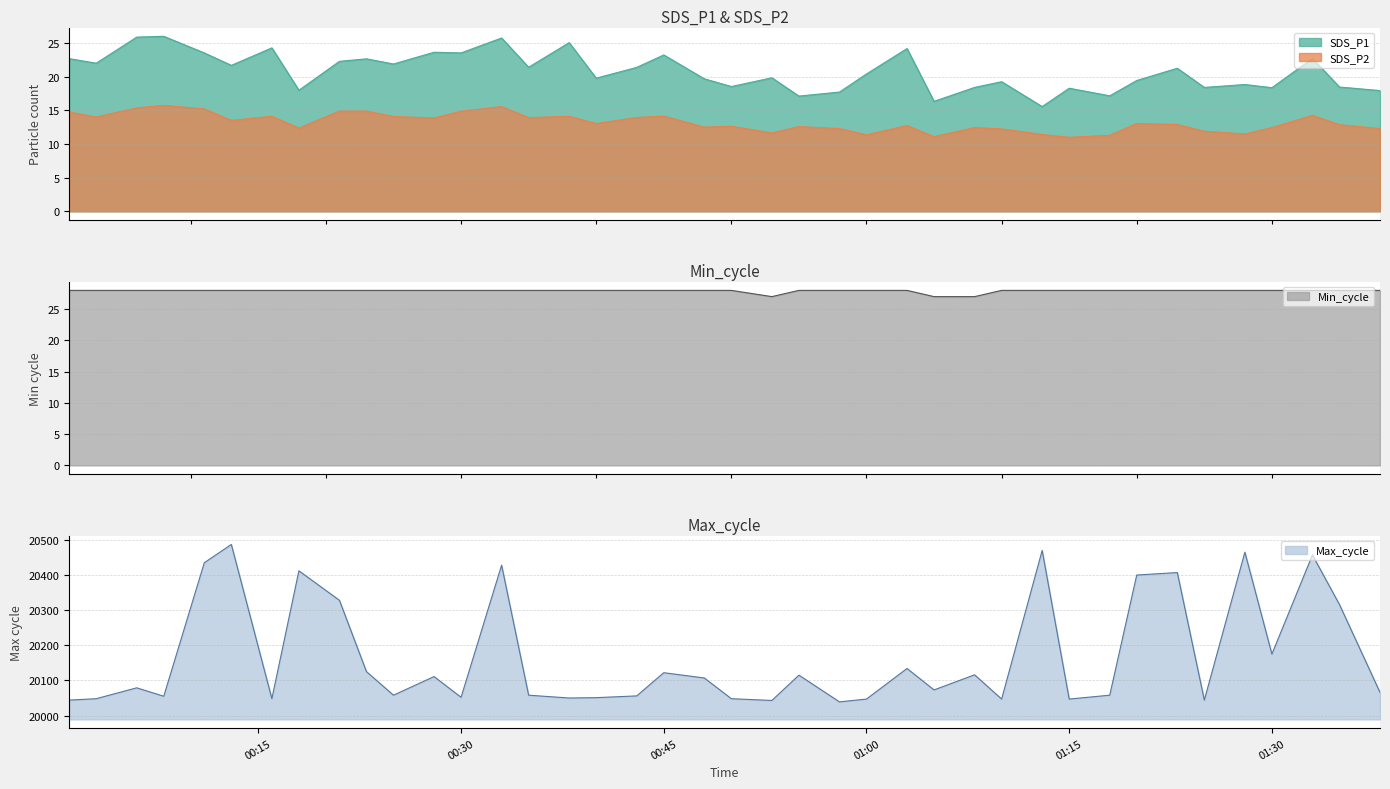

What is the highest value of the SDS_P2 series?

15.8